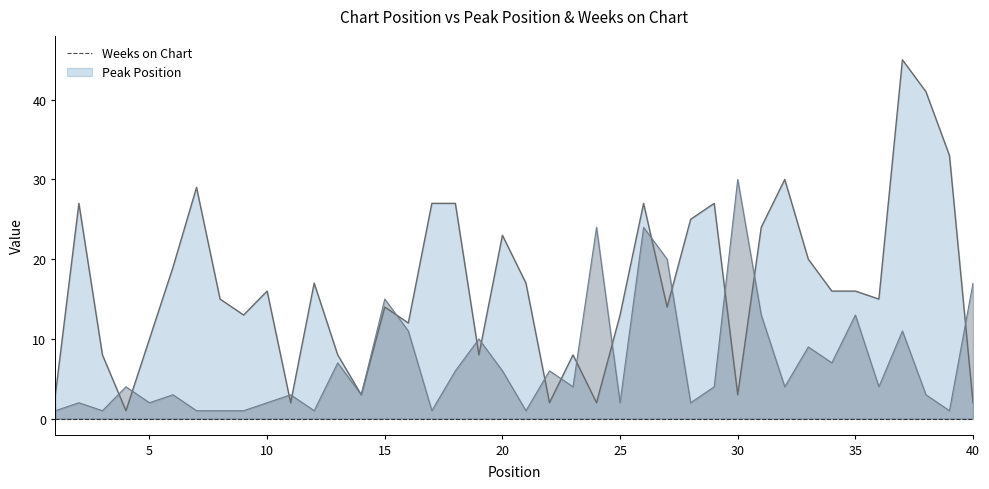

Which series has the largest range (max minus min)?

Weeks on Chart